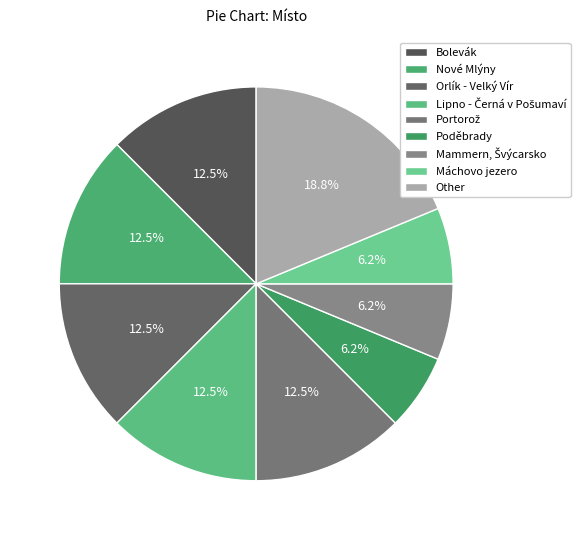

Count the number of slices in the pie.

9